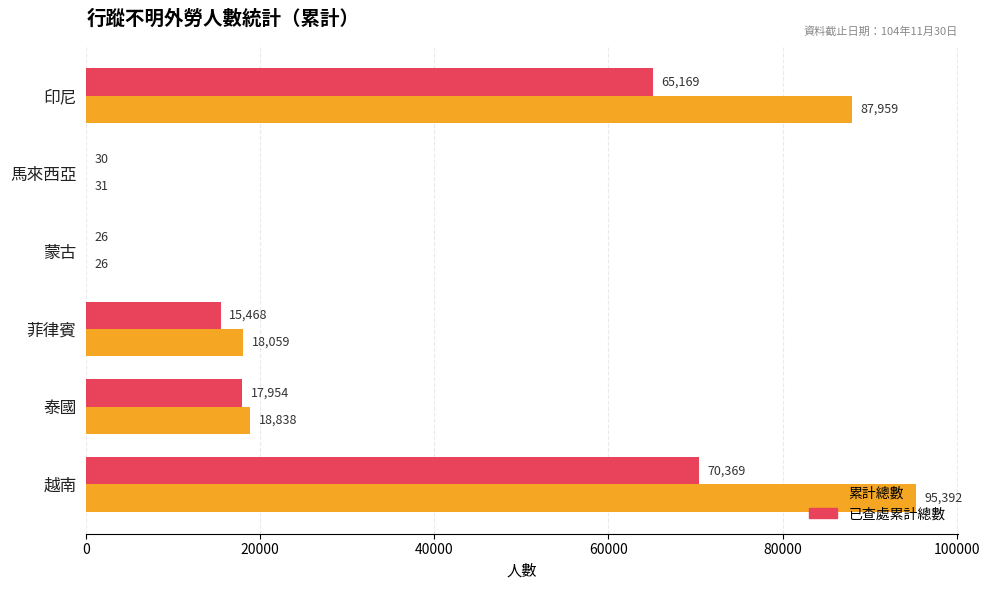

What is the sum of the 已查處累計總數 values at 蒙古 and 泰國?

17980